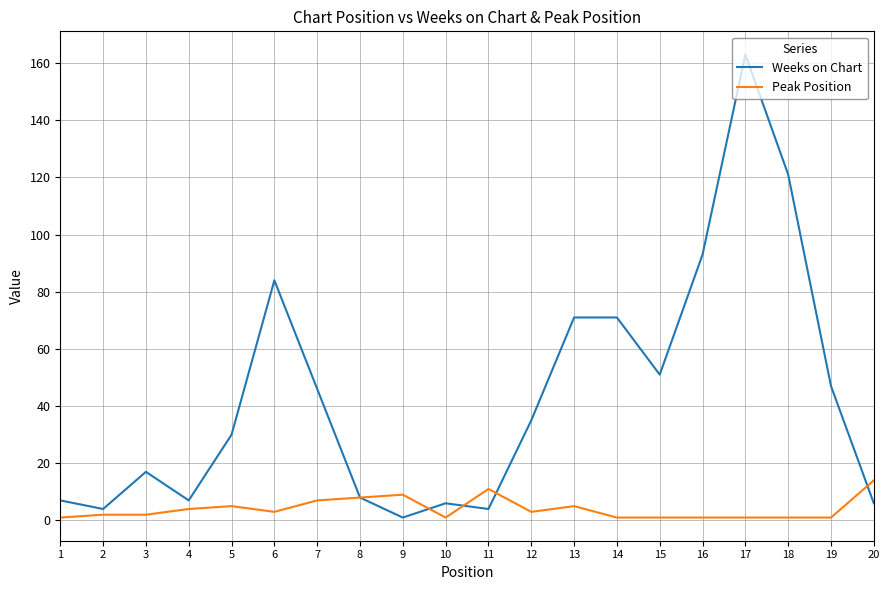

At which category does Weeks on Chart reach its first local valley?

2